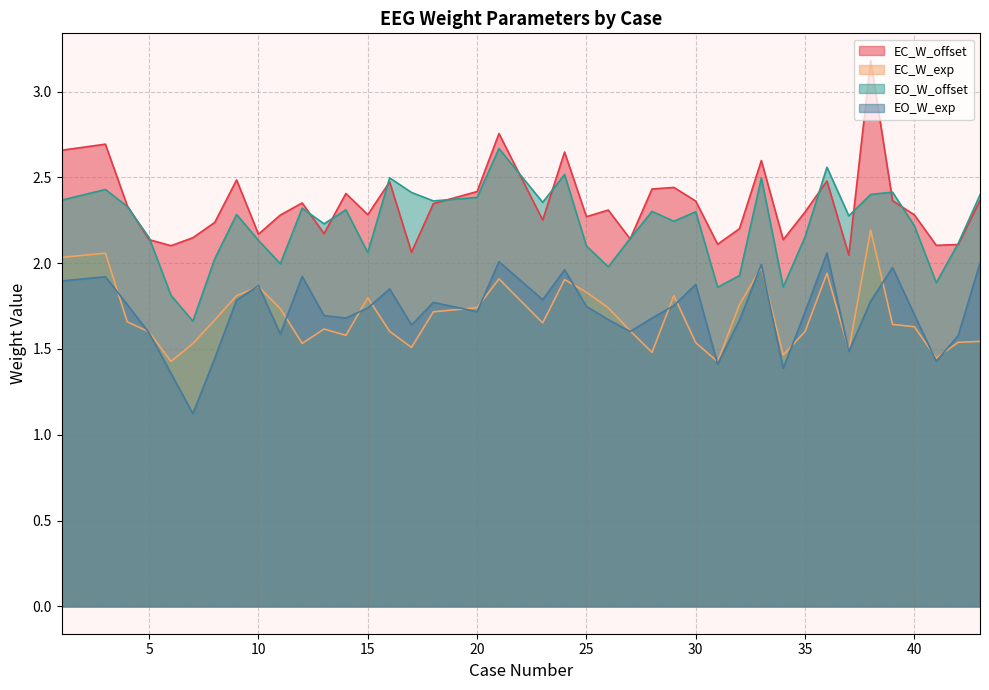

What is the total value across all series at 5?

7.5